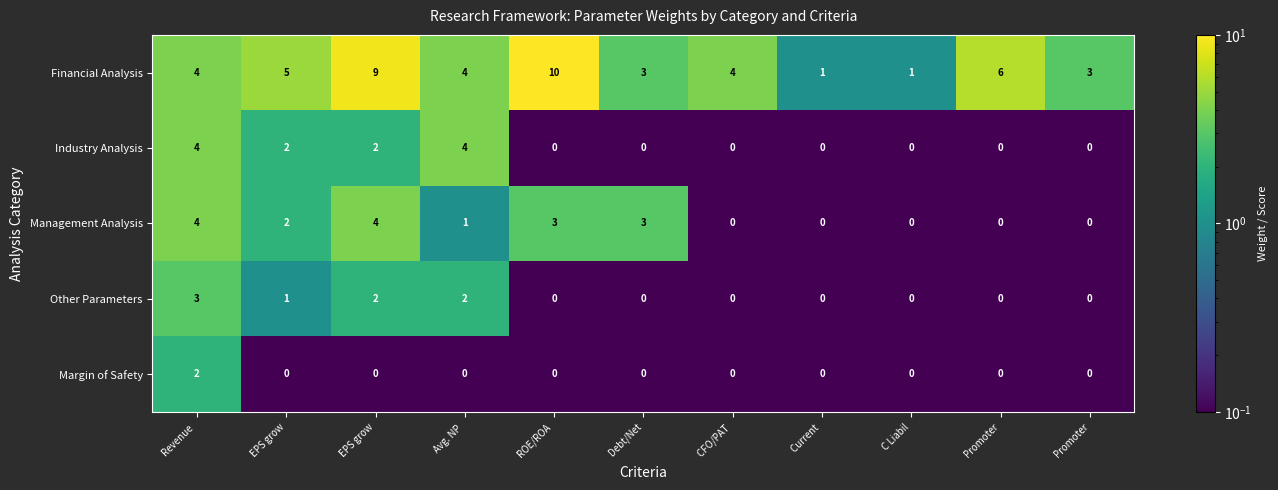

How many values in the Other Parameters series exceed 0?

4